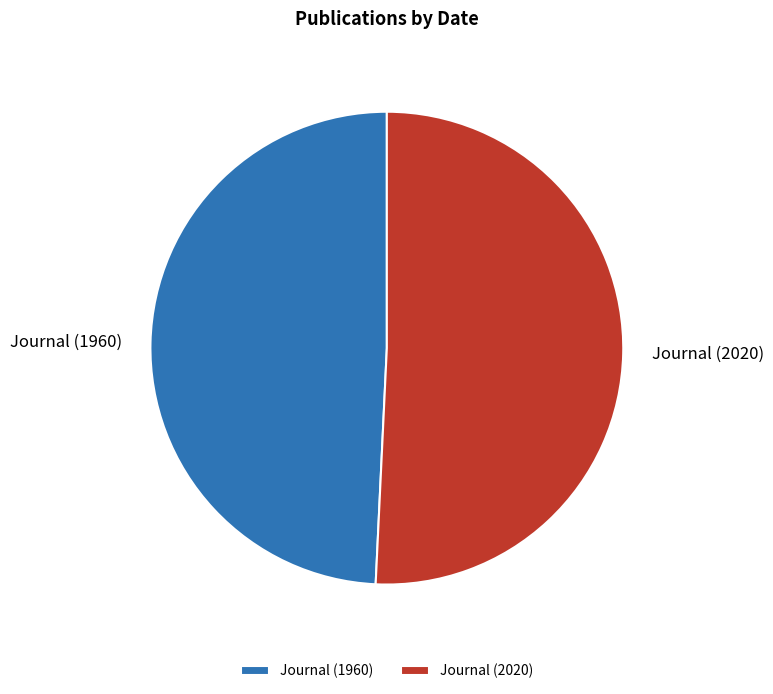

What is the smallest slice in the pie chart?

Journal (1960)